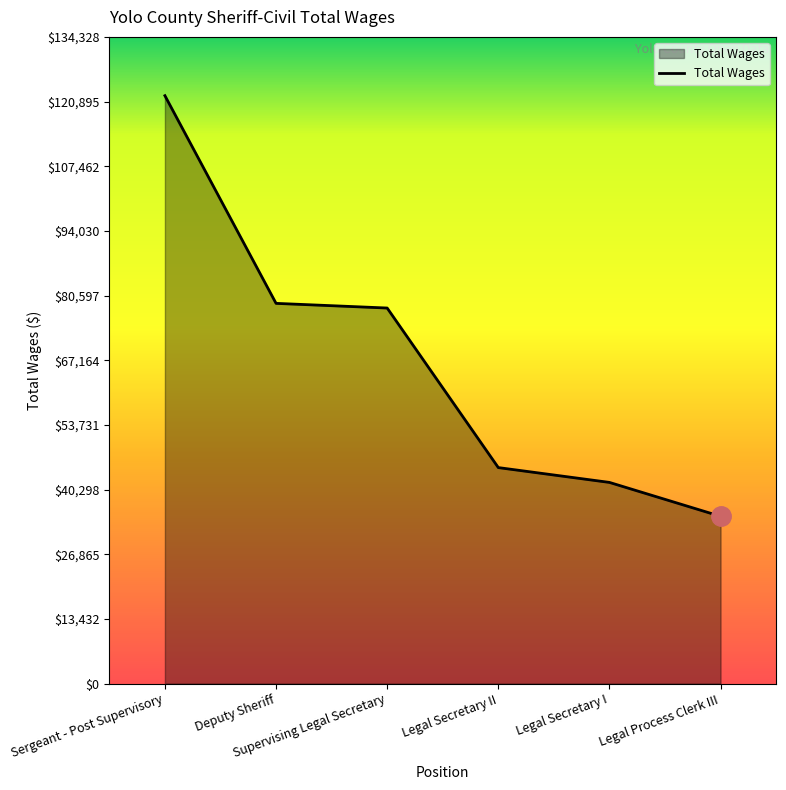

Does the chart have visible grid lines?

No